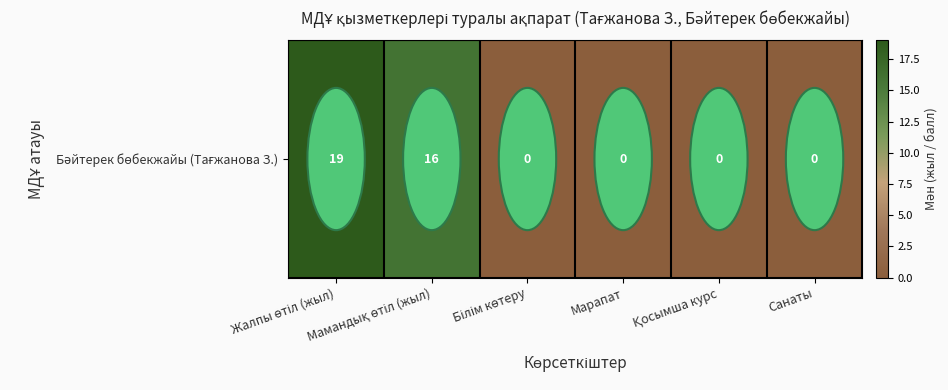

What is the change in value from Жалпы өтіл (жыл) to Санаты?

-19